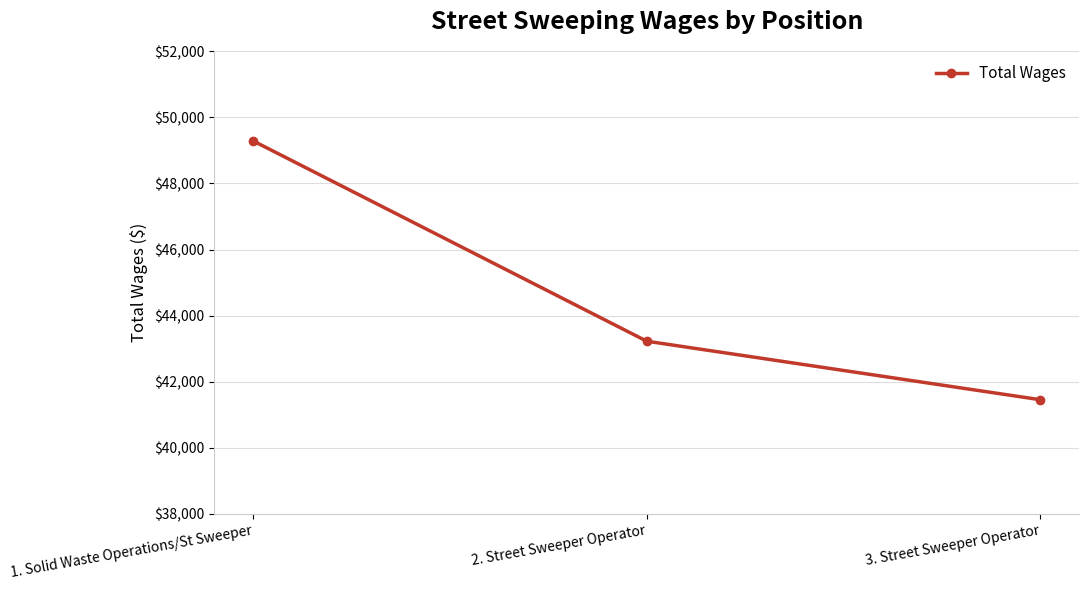

What value does the data have at 2. Street Sweeper Operator, to the nearest 10?

43230